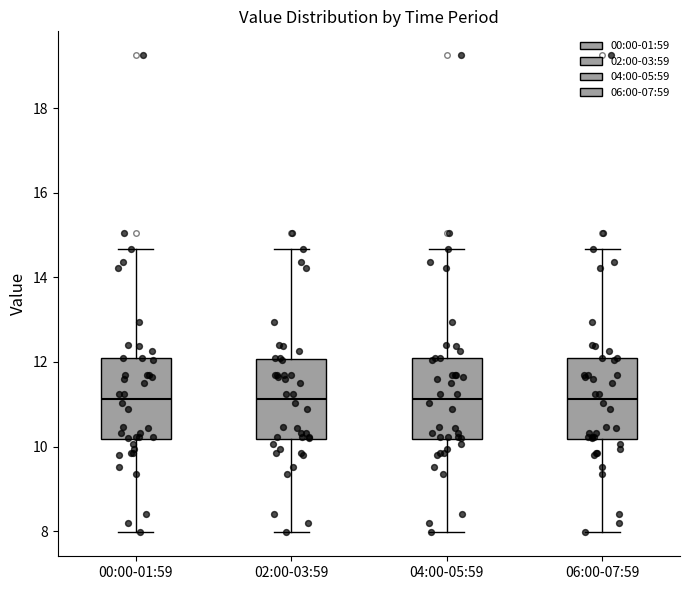

Reading left to right, read every box against the y-axis: the position of its median line, the range the box covers, and the ends of its whiskers. The values are not printed on the chart, so give them approximately, as read against the axis.

00:00-01:59: median 11.2, box 10.2 to 12.2, whiskers 8.0 to 14.6
02:00-03:59: median 11.2, box 10.2 to 12.0, whiskers 8.0 to 14.6
04:00-05:59: median 11.2, box 10.2 to 12.2, whiskers 8.0 to 14.6
06:00-07:59: median 11.2, box 10.2 to 12.2, whiskers 8.0 to 14.6